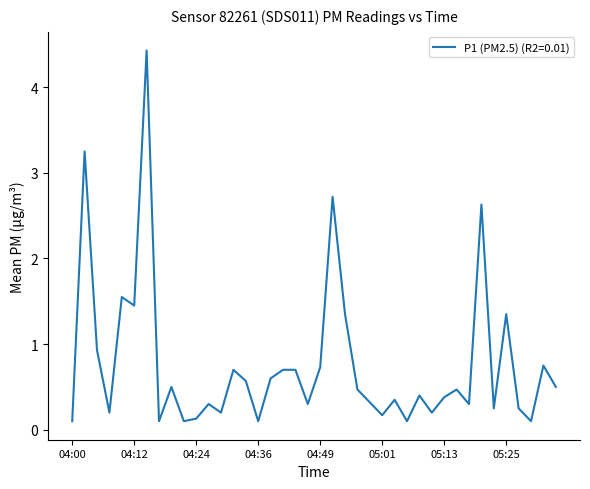

What is the sum of all values?

30.7